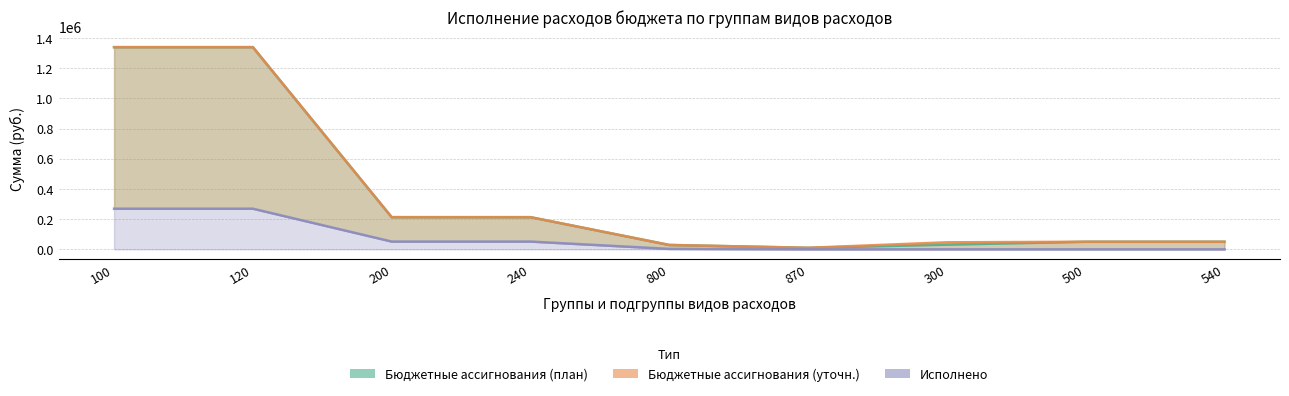

True or false: Исполнено and Бюджетные ассигнования (план) cross at least once.

False